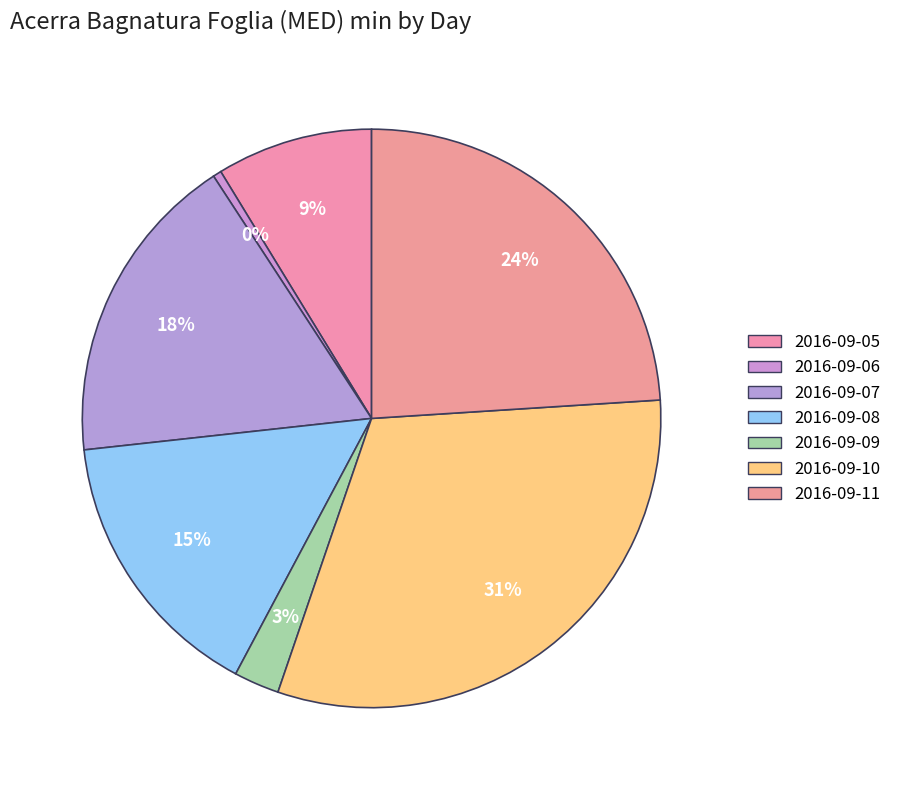

How many slices are in this pie chart?

7